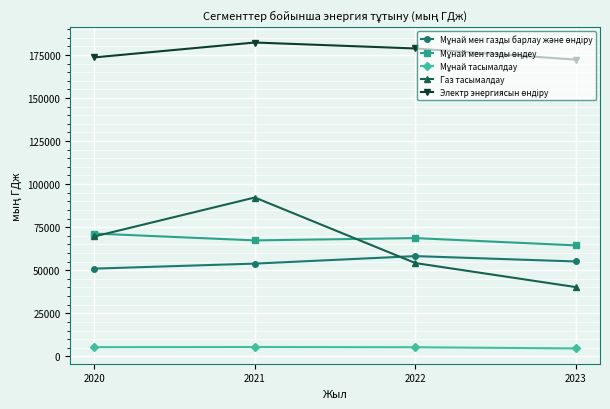

What is the spread (max minus min) of values at 2022?

173420